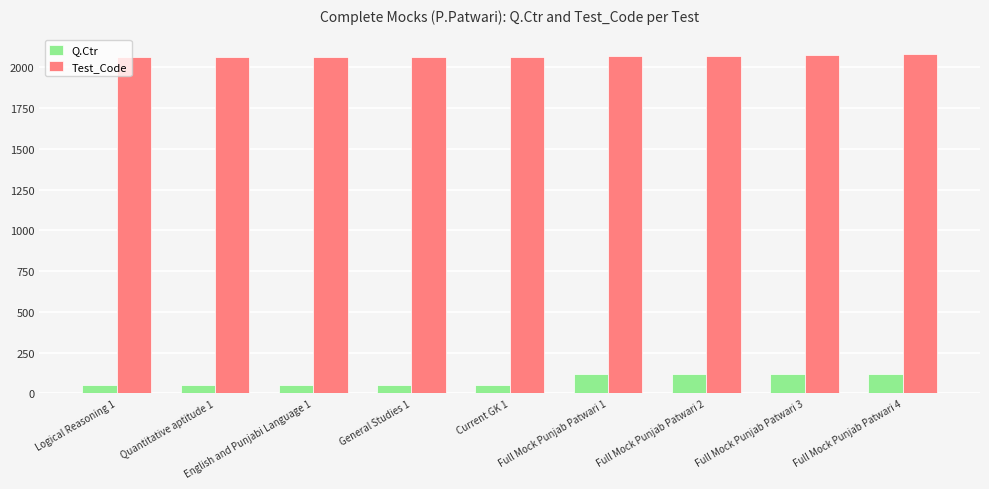

What is the minimum value for Q.Ctr?

50